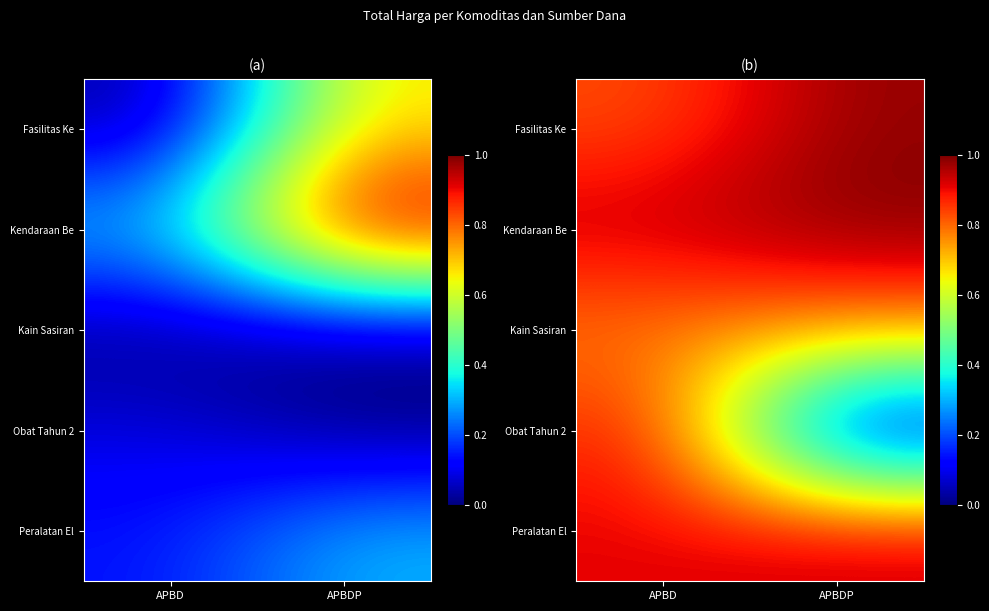

At how many categories does at least one series exceed 0?

2